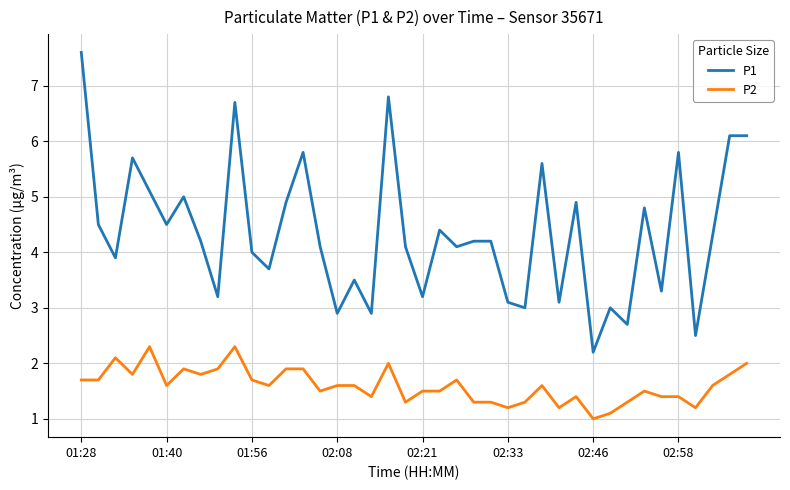

How many lines are shown in the chart?

2